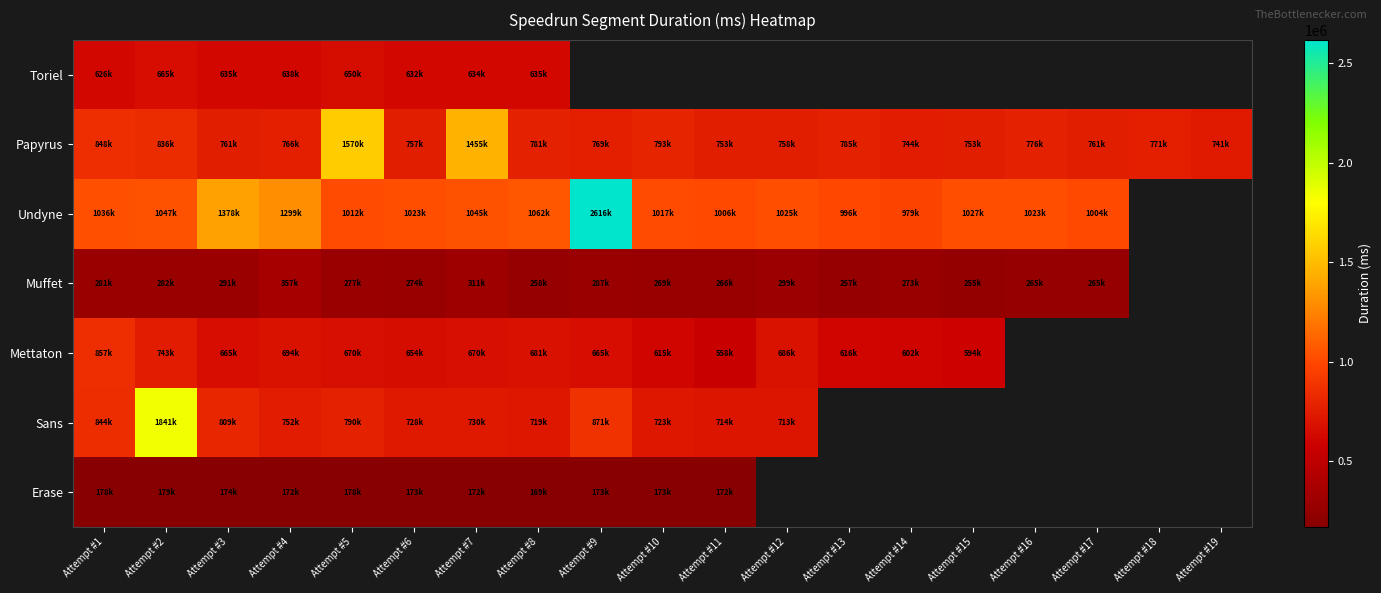

At which label does Mettaton reach its minimum?

Attempt #11